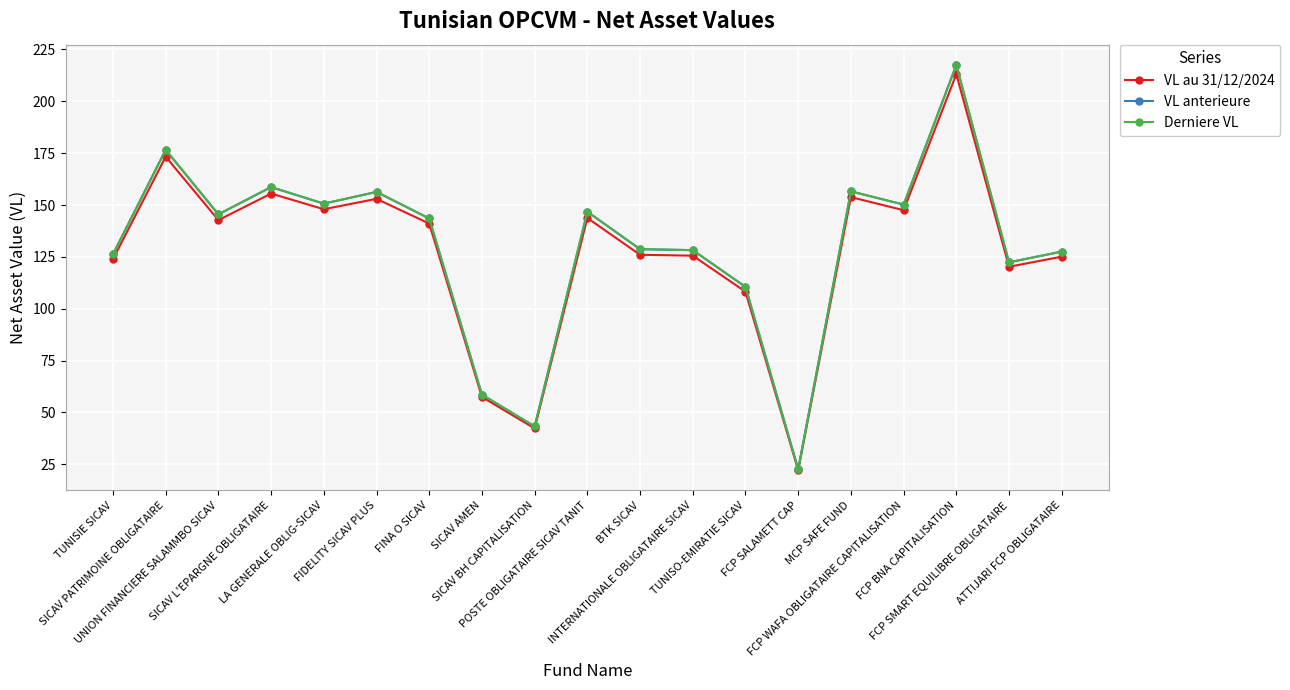

What is the spread (max minus min) of values at FCP WAFA OBLIGATAIRE CAPITALISATION?

2.7